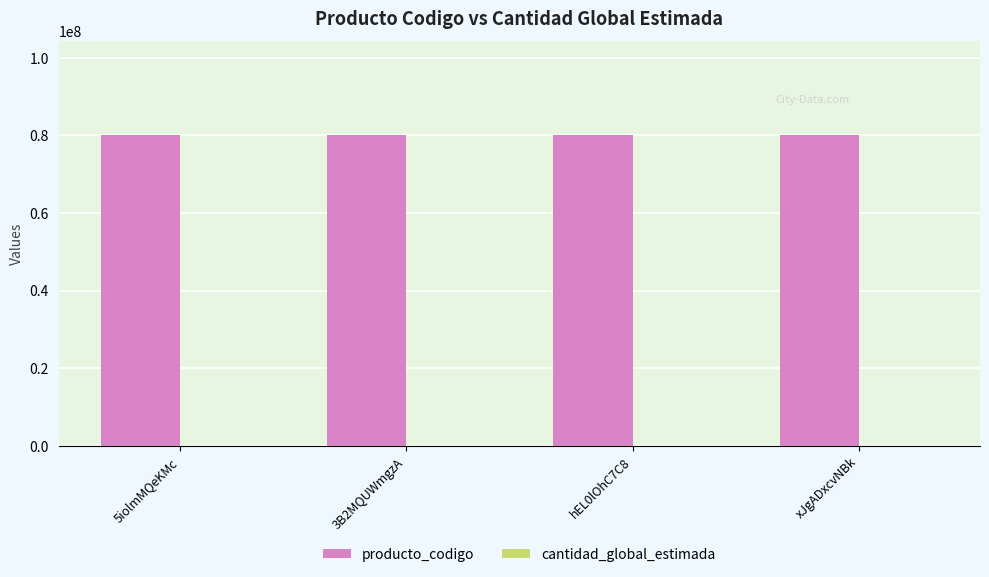

Is it true that producto_codigo equals 80161504 at xJgADxcvNBk?

True